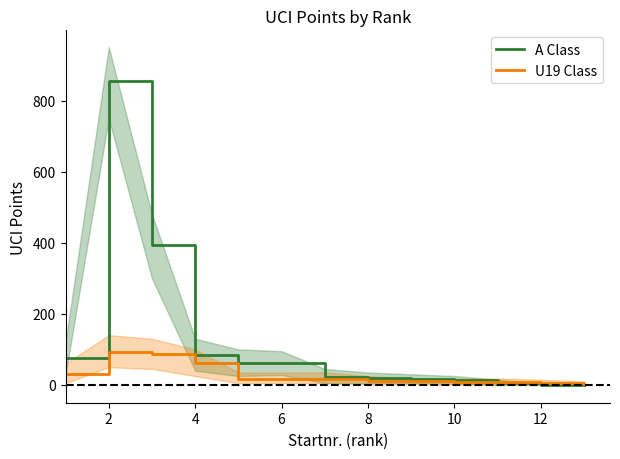

What is the minimum value for U19 Class?

4